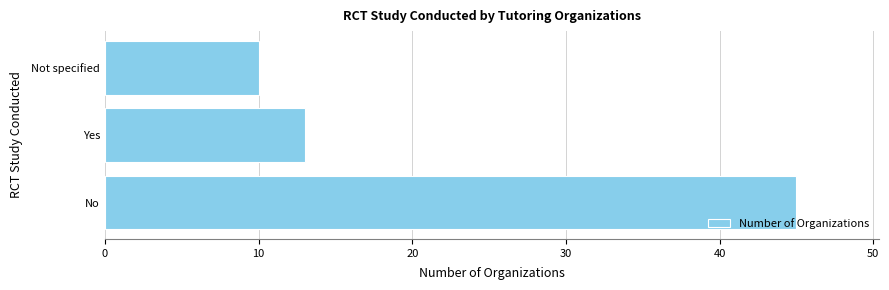

Rank the categories by value from lowest to highest.

Not specified, Yes, No